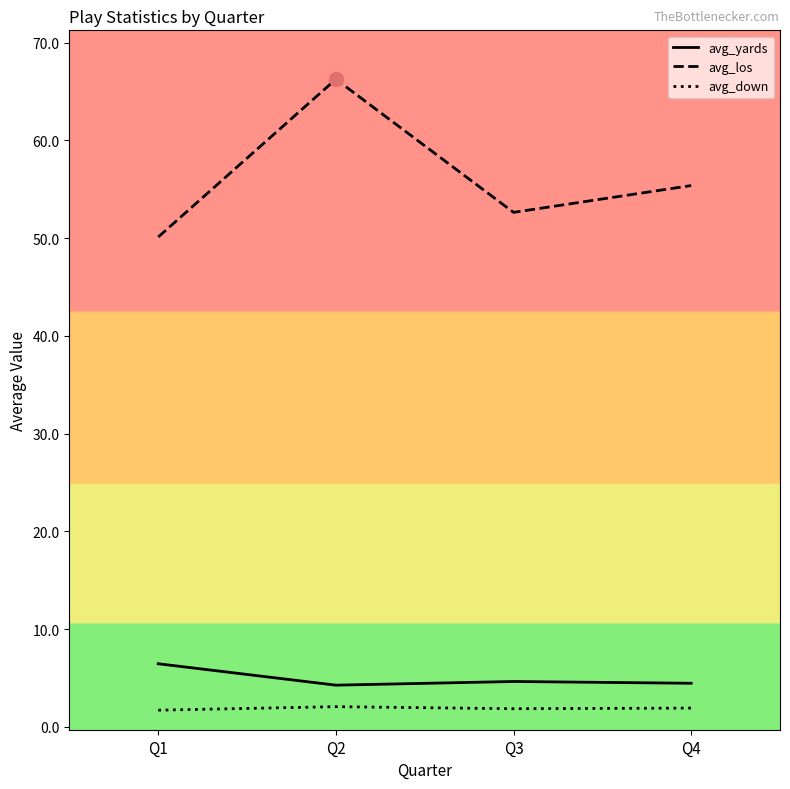

What is the difference between the maximum and minimum values in the avg_yards series?

2.2